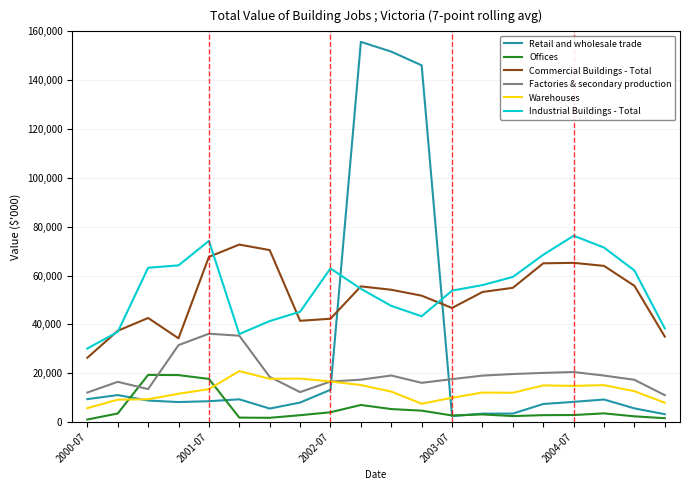

True or false: Offices and Commercial Buildings - Total cross at least once.

False